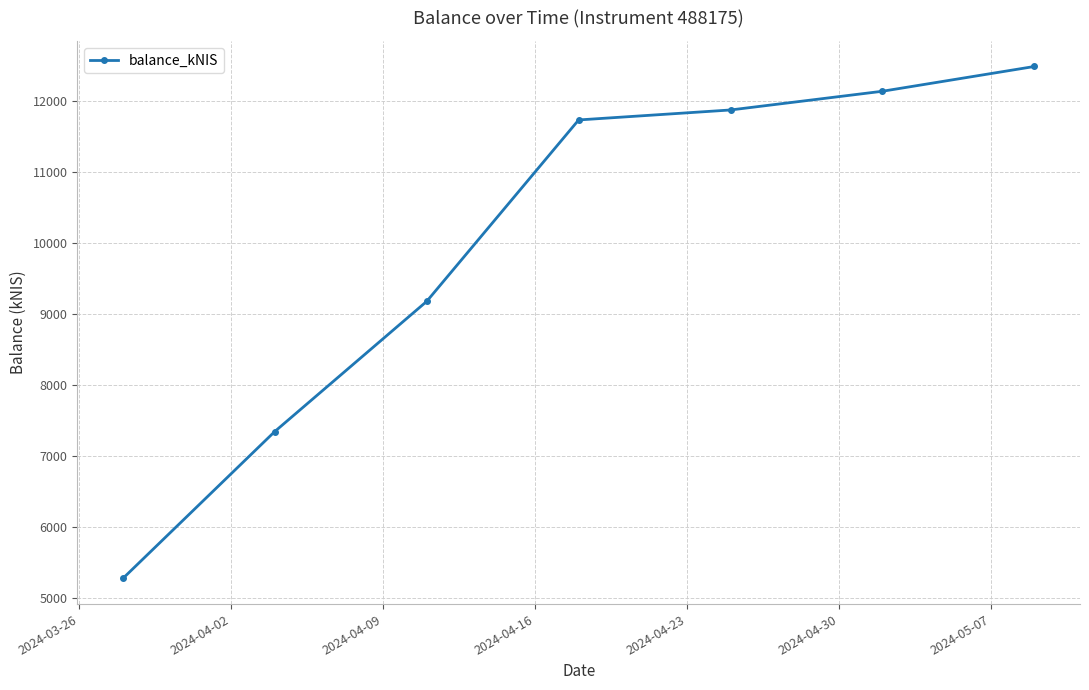

What is the value of the 6th point from the left?

12135.6